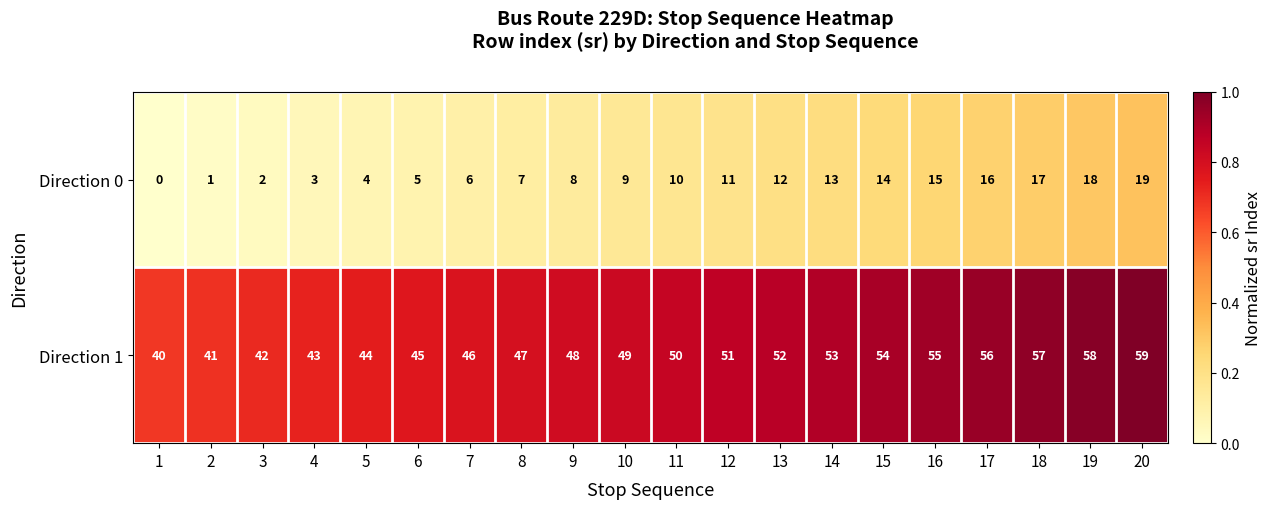

At which category is the sum across all series the highest?

20